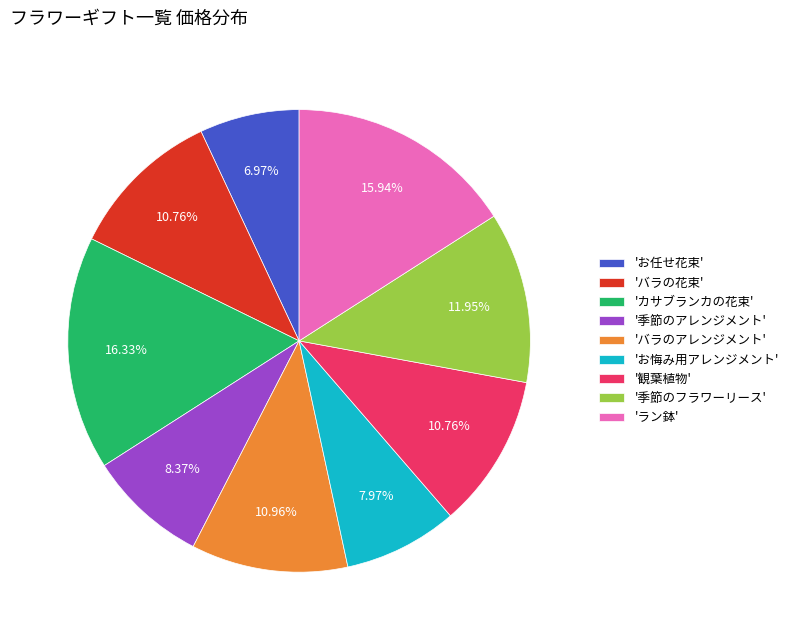

Which has a higher value, 'バラの花束' or 'お任せ花束'?

'バラの花束'